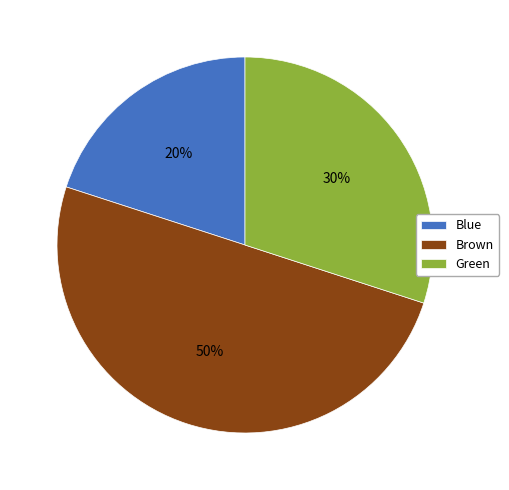

Is Green the majority of the pie?

No